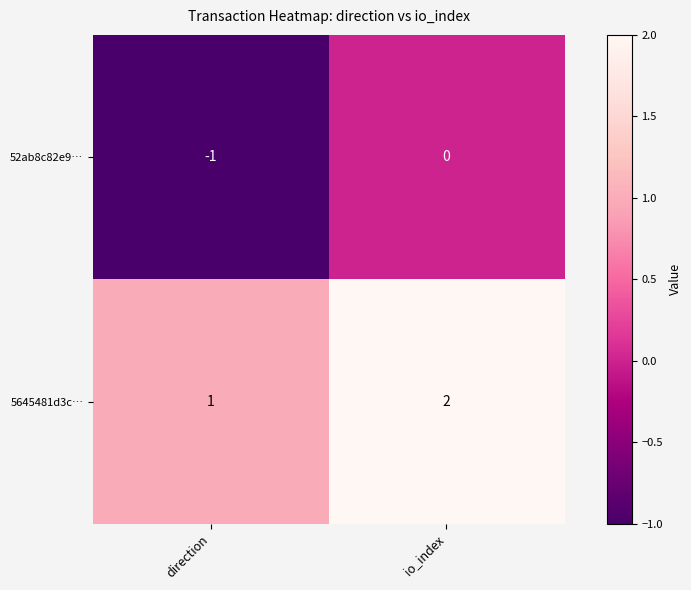

At which label is 52ab8c82e9… closest to 0?

io_index